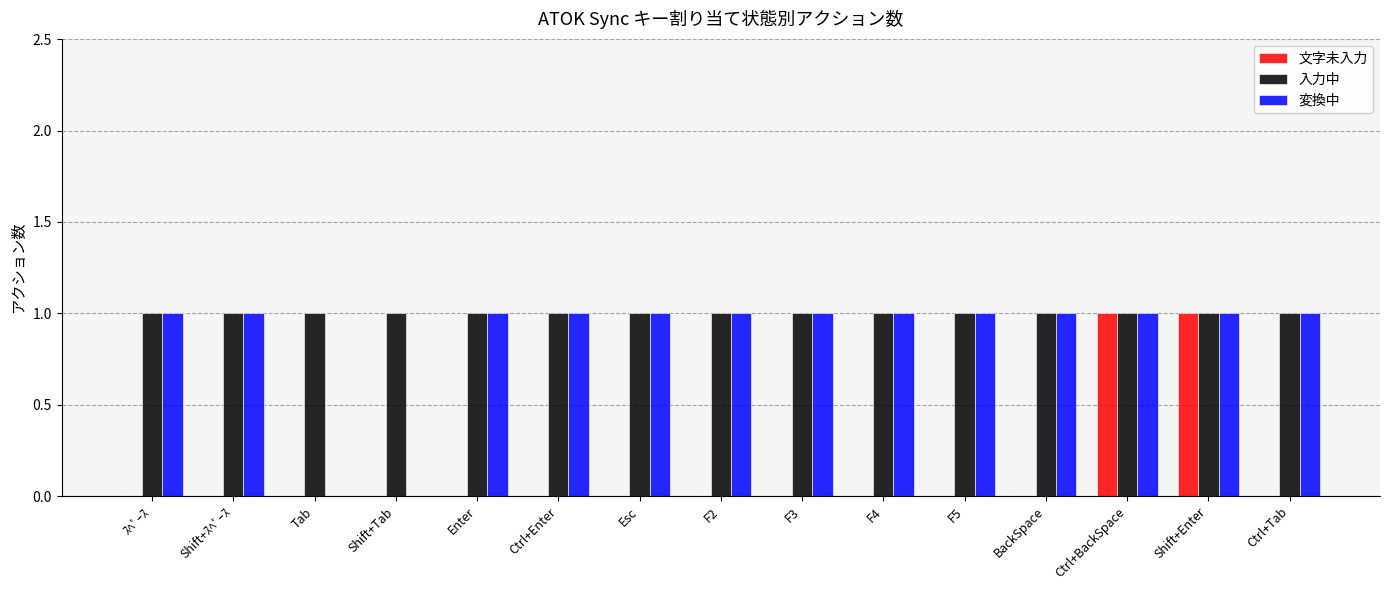

Is the value of 変換中 at F2 greater than the value of 文字未入力 at Shift+ｽﾍﾟｰｽ?

Yes